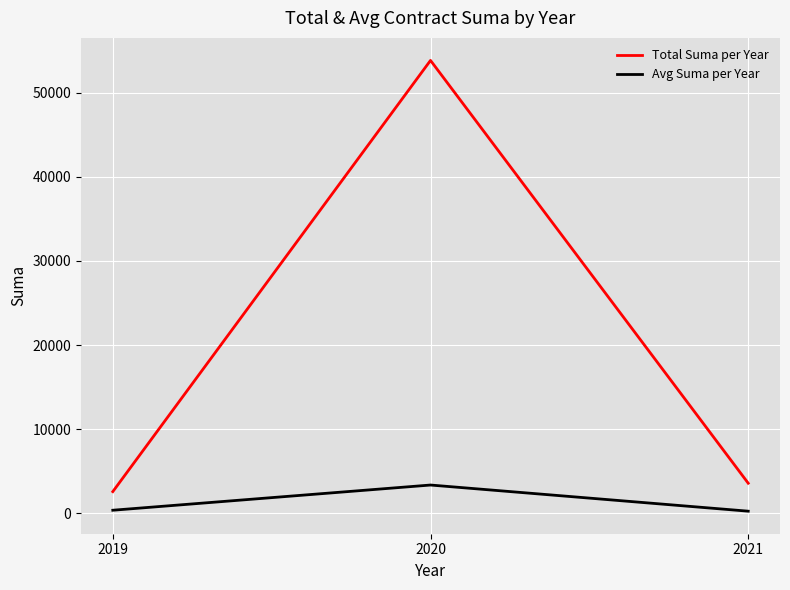

What is the sum of all Total Suma per Year values?

59968.2